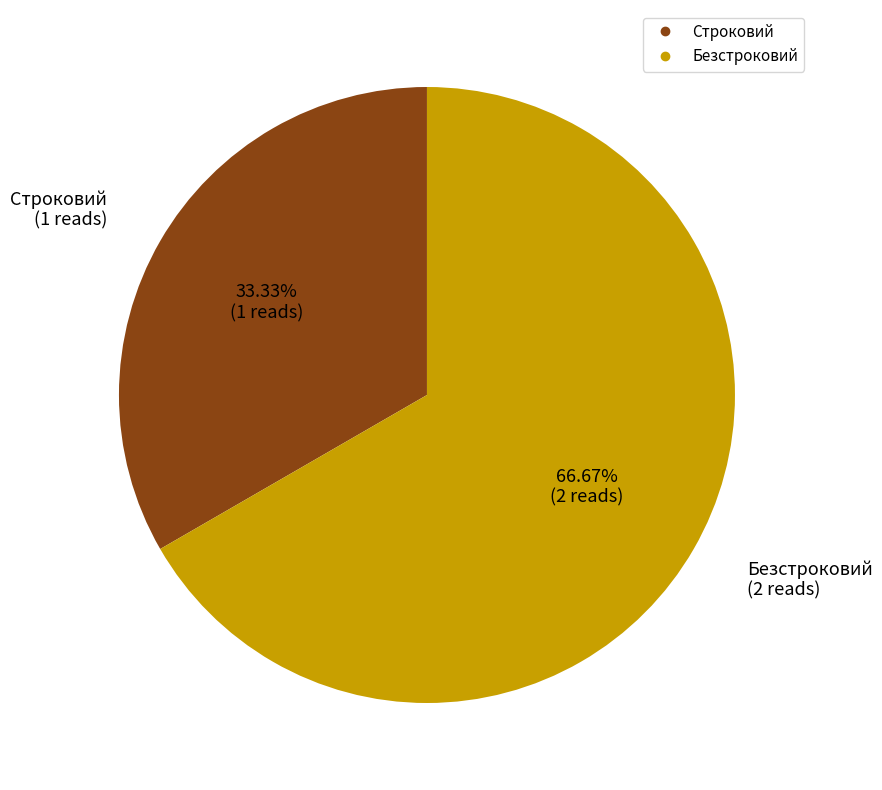

Which category has the smallest portion of the pie?

Строковий